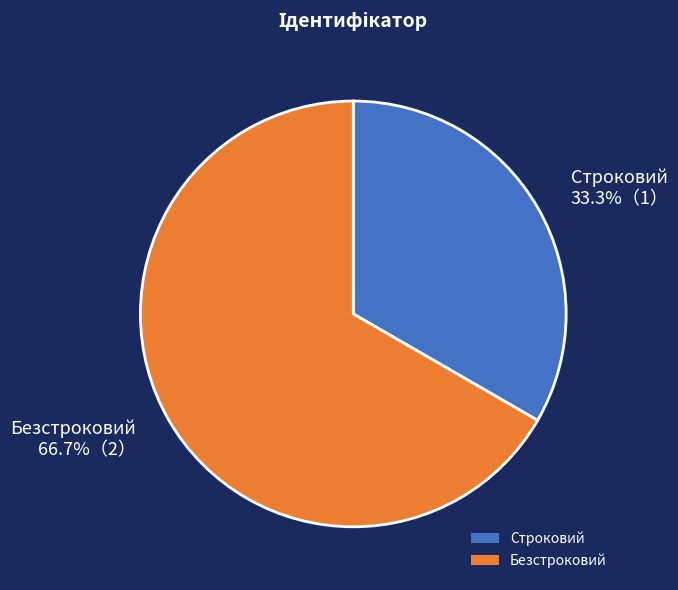

What is the majority slice?

Безстроковий